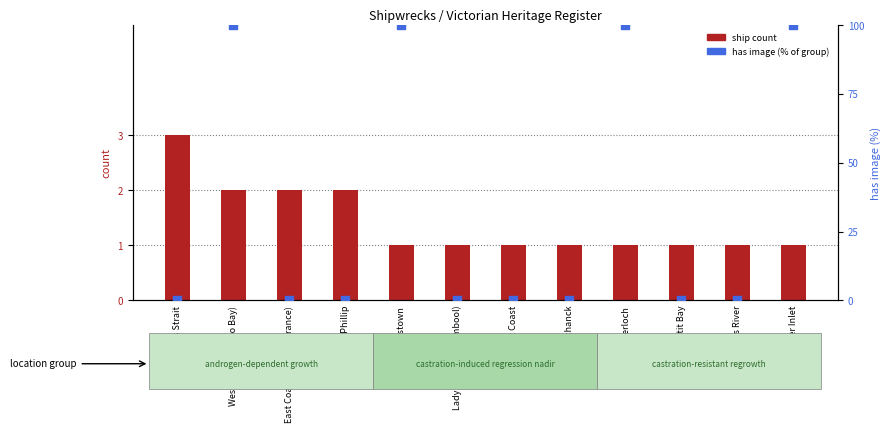

Is the value of has image (%) at East Coast greater than the value of ship count at East Coast (Lakes Entrance)?

No